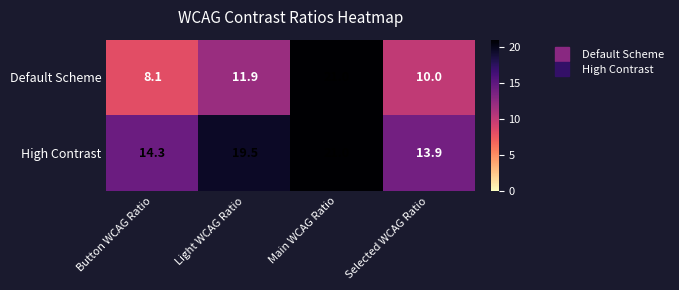

True or false: High Contrast has a value of 19.5 at Light WCAG Ratio.

True